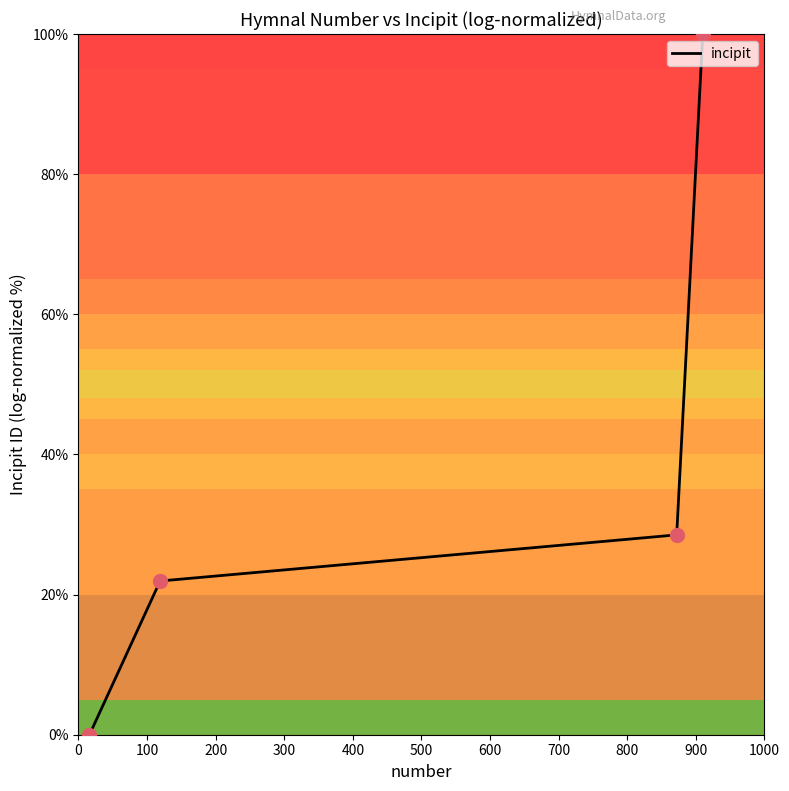

True or false: there are more than 0 points higher than both neighbors.

False